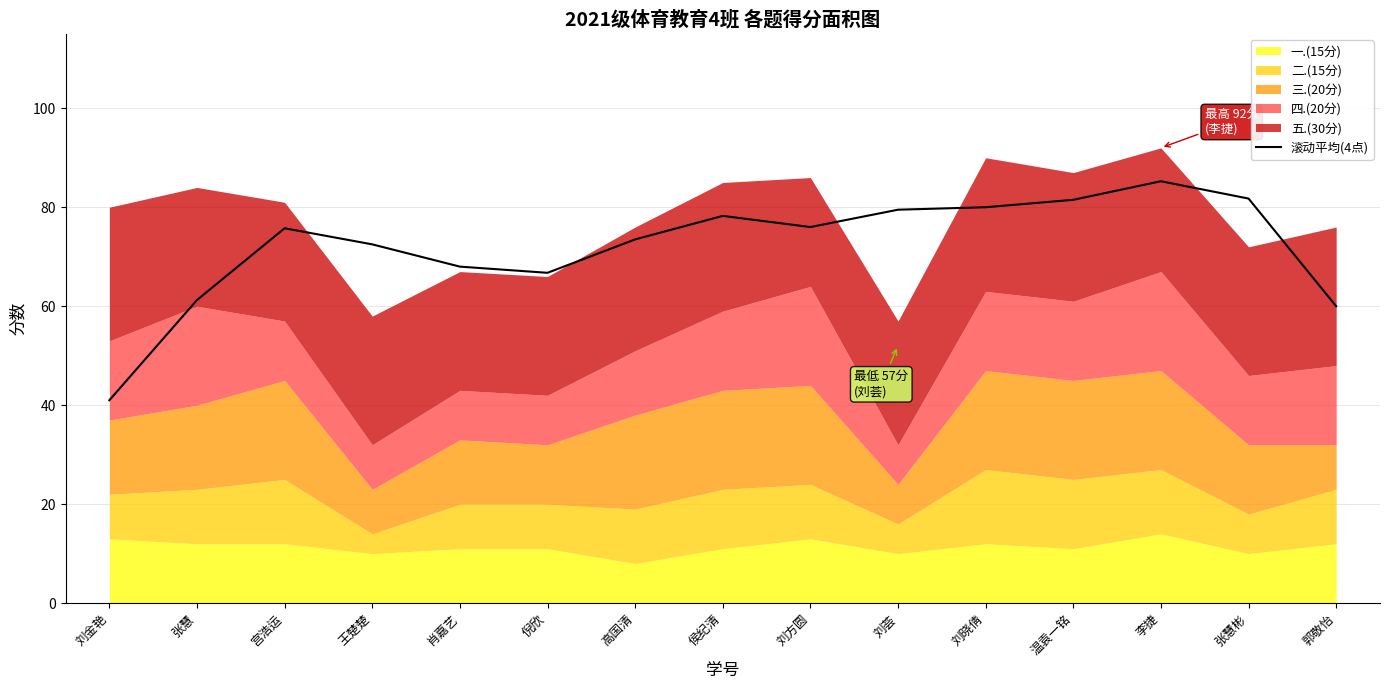

At which category does the data reach its first local peak?

宫浩运